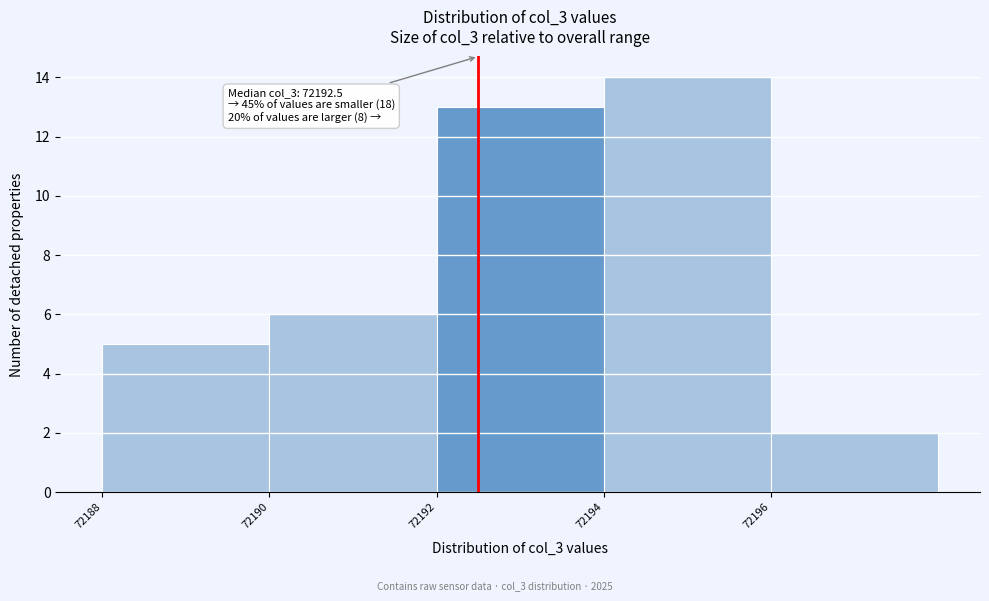

Over which range of the x-axis is the bar tallest?

72194 to 72196